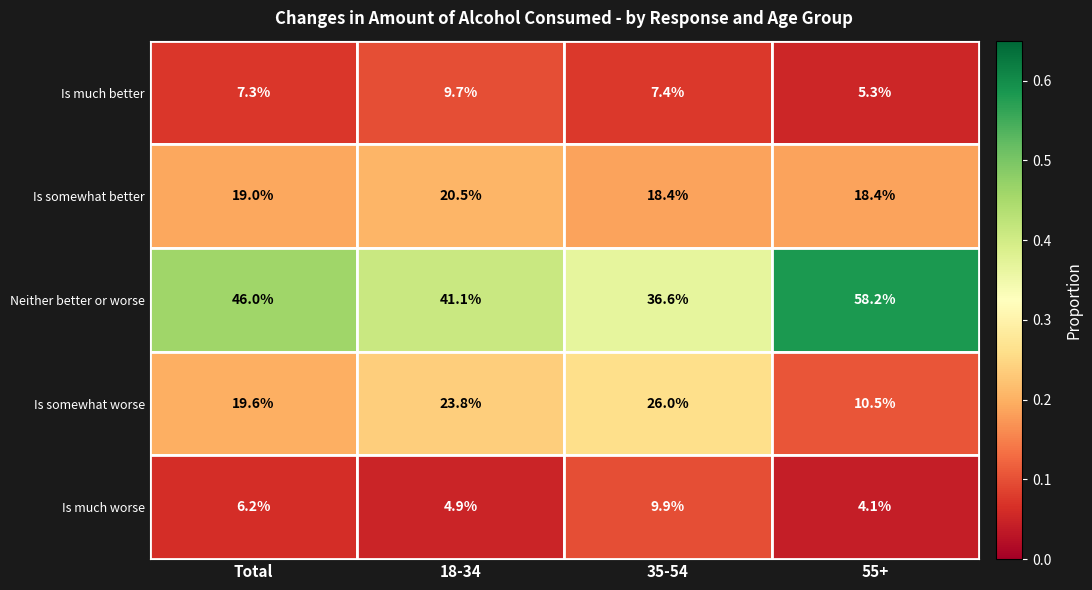

How many data points does each series have?

4